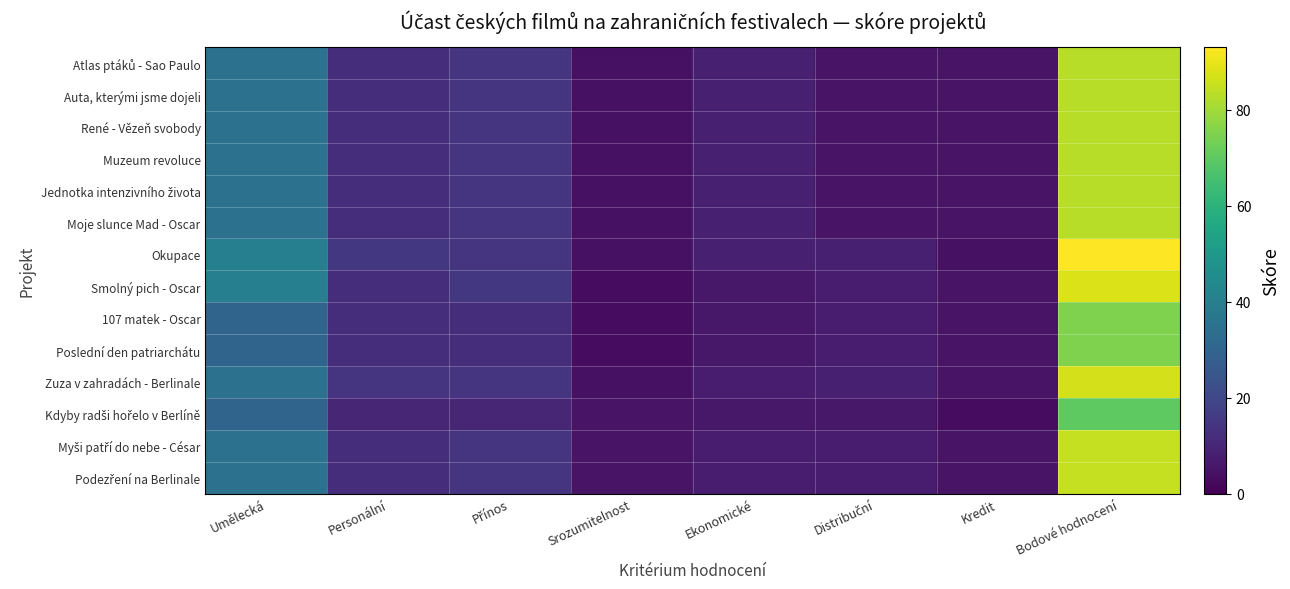

Between Distribuční and Personální, which is larger?

Personální